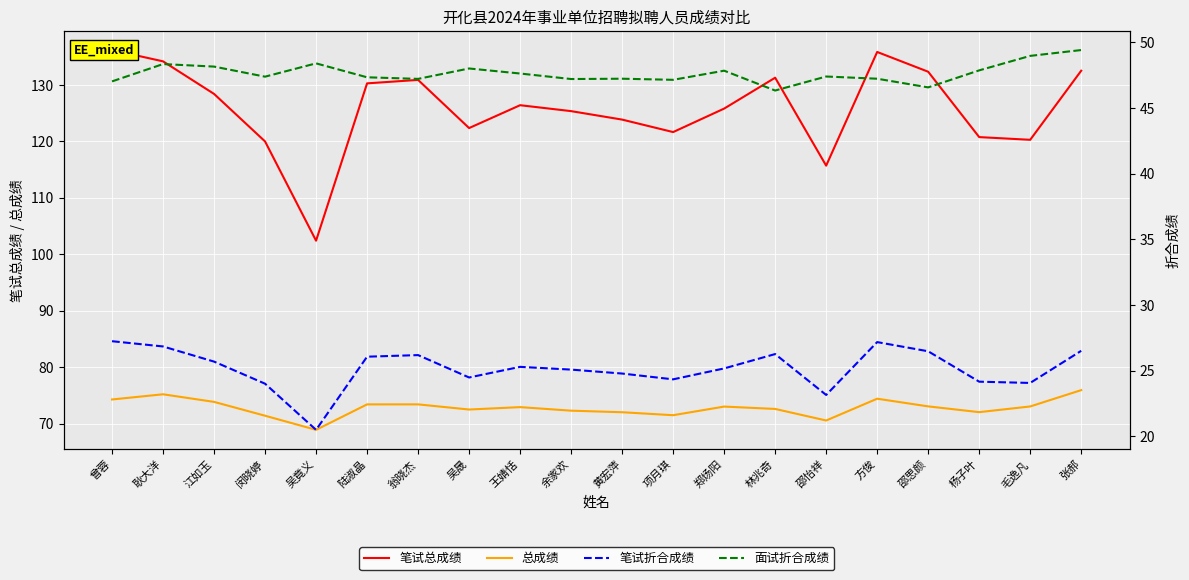

Which series has the largest total across all categories?

笔试总成绩